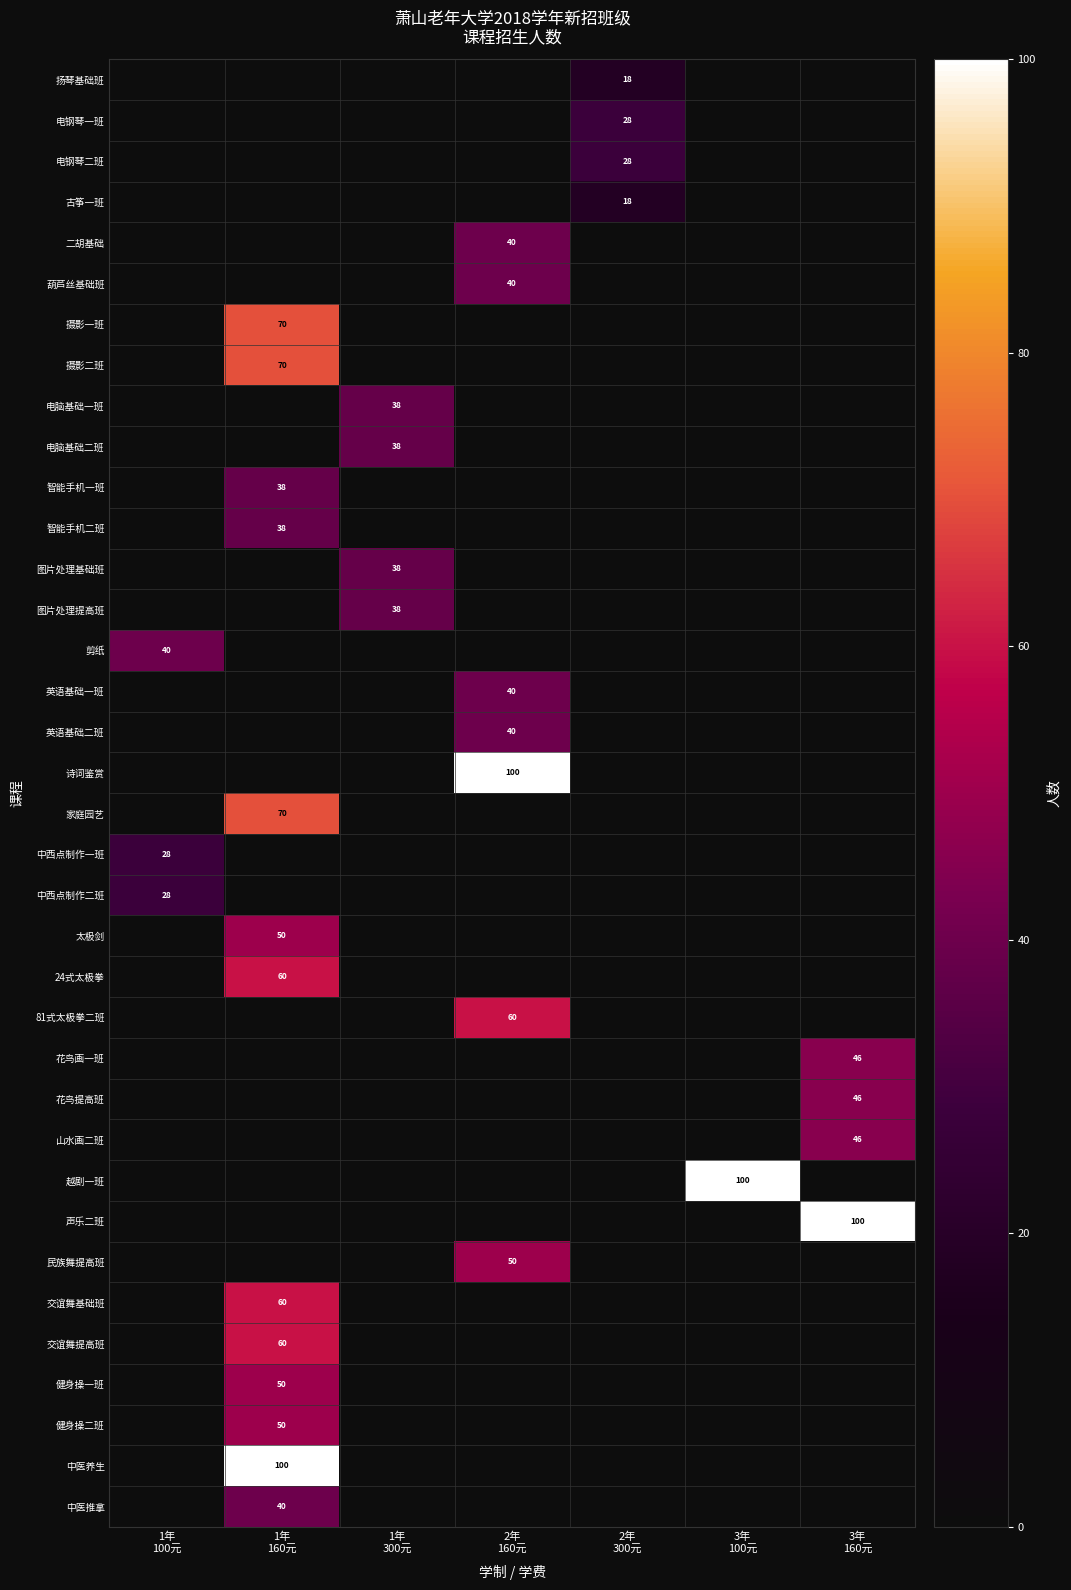

What is the average value of the 健身操二班 series?

7